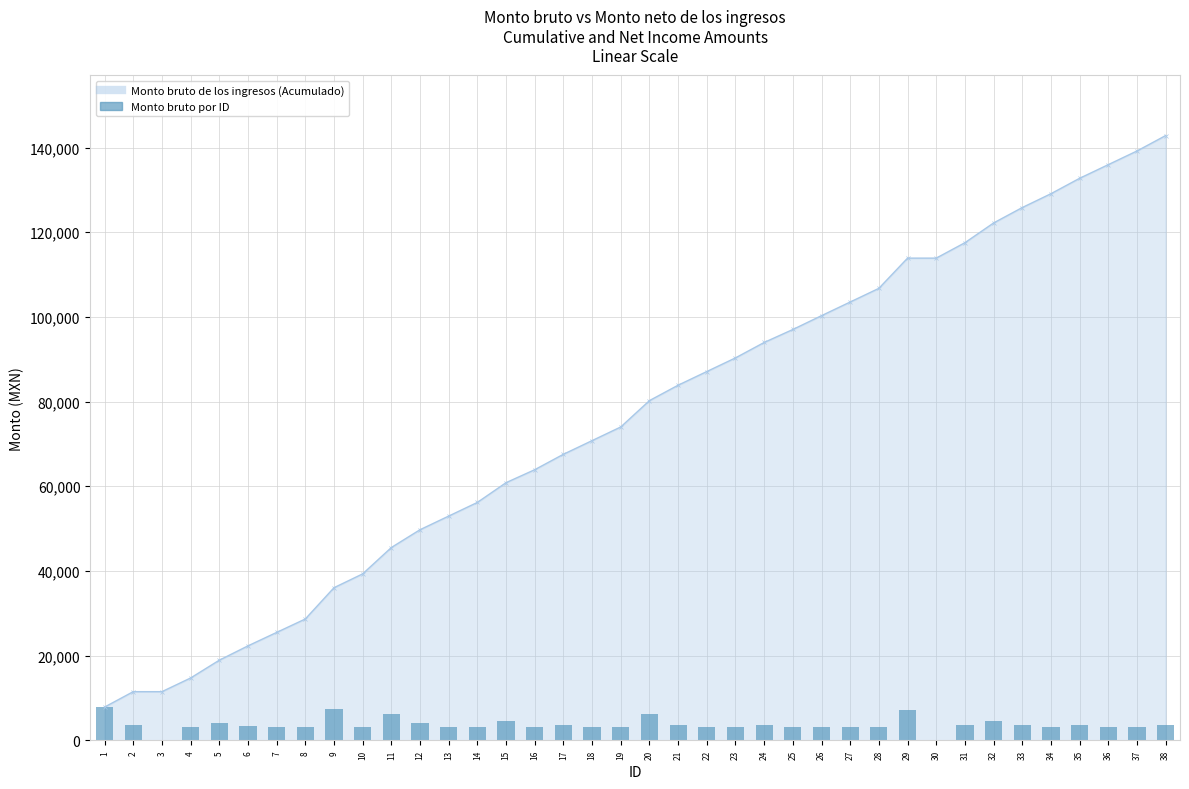

Reading right to left, extract all data points from this chart.

38=3641.0	37=3225.0	36=3225.0	35=3641.0	34=3266.9	33=3641.0	32=4663.5	31=3641.0	30=0.0	29=7135.0	28=3225.0	27=3225.0	26=3266.9	25=3063.0	24=3641.0	23=3225.0	22=3225.0	21=3641.0	20=6222.5	19=3225.0	18=3225.0	17=3641.0	16=3063.0	15=4663.5	14=3225.0	13=3225.0	12=4202.5	11=6222.5	10=3266.9	9=7387.0	8=3174.5	7=3174.5	6=3385.9	5=4202.5	4=3225.0	3=0.0	2=3641.0	1=7855.5